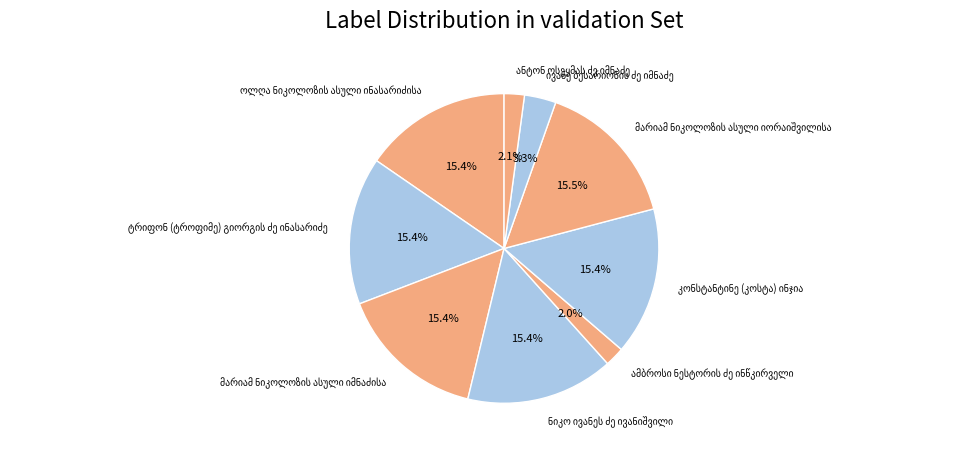

How many slices are in this pie chart?

9